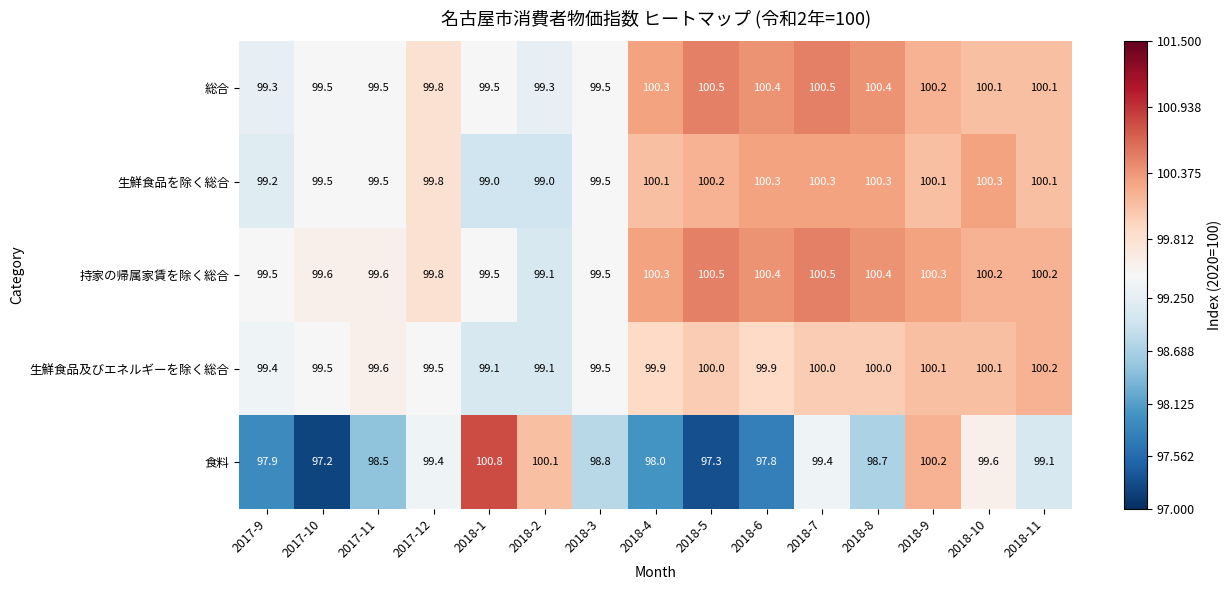

What is the smallest value displayed?

97.2